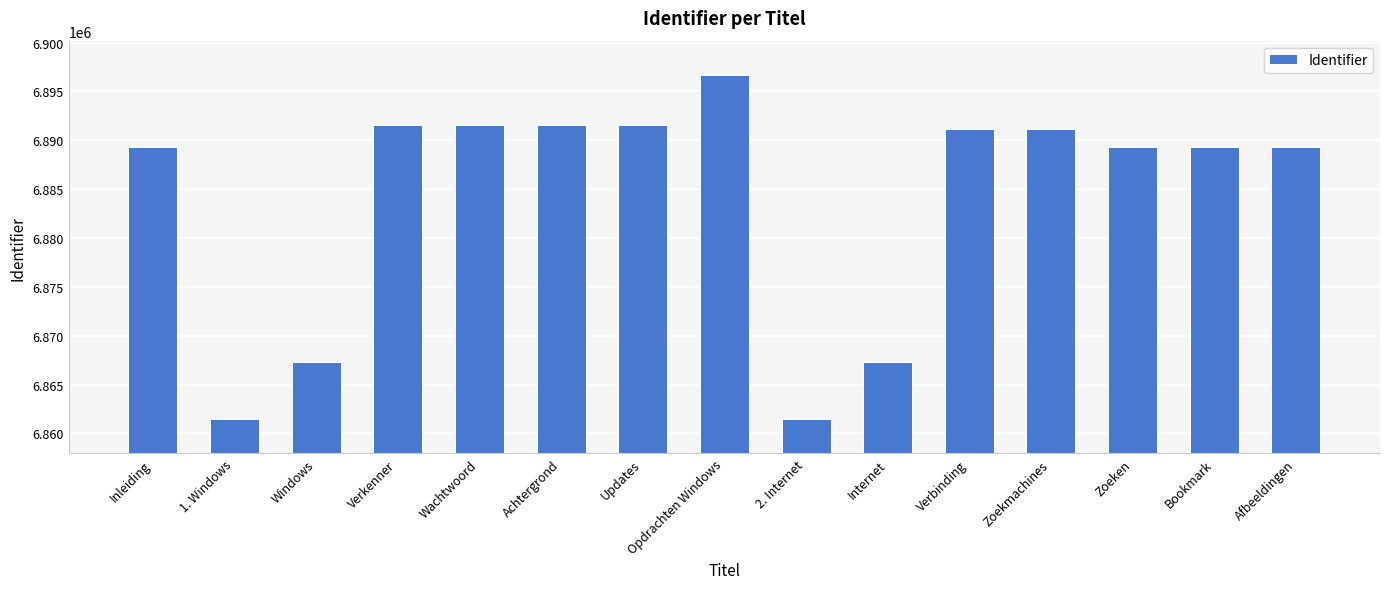

What is the label of the 7th bar from the left?

Updates